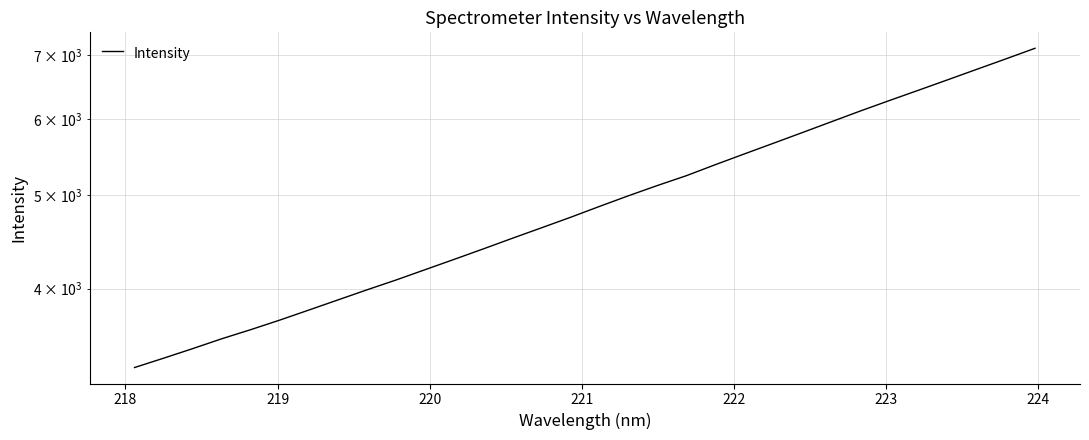

Is it true that the value at 12 is 5734.8?

False